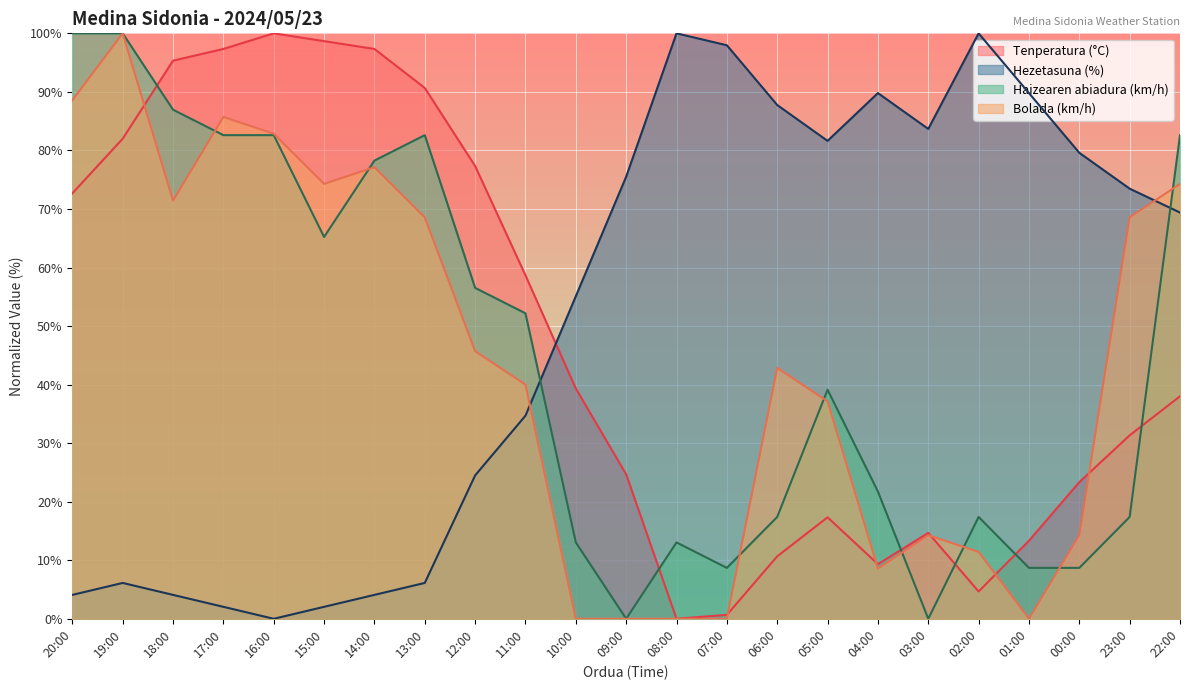

How many lines are shown in the chart?

4